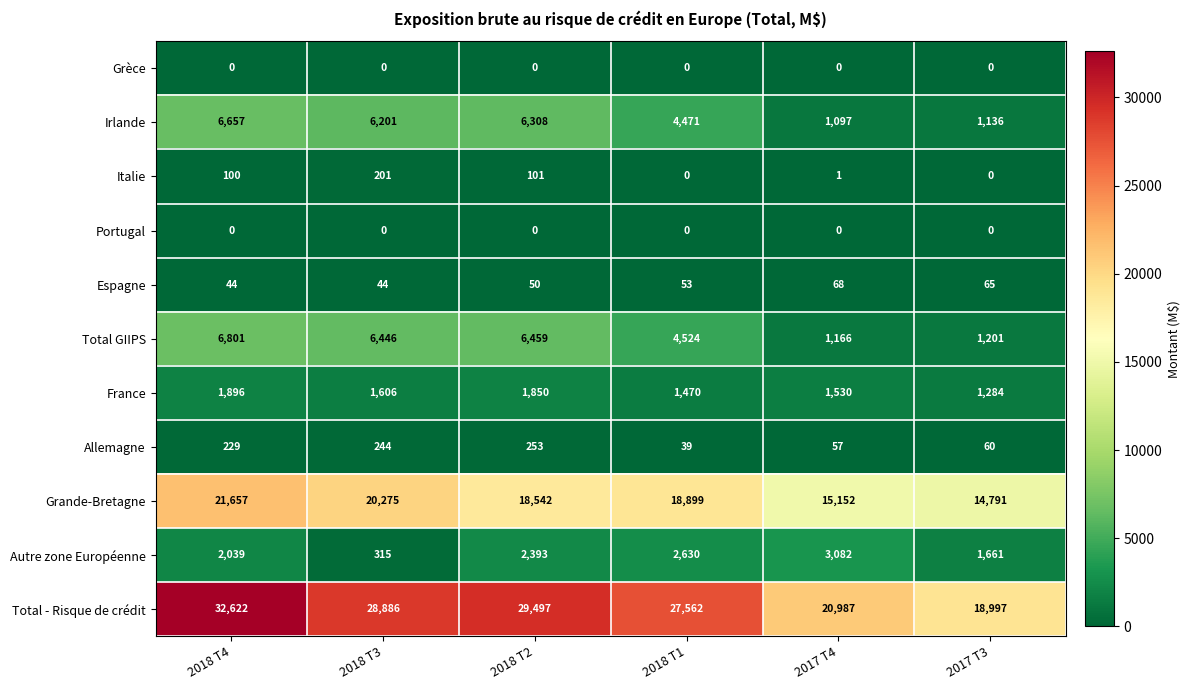

The value of Grande-Bretagne at 2018 T4 is 34725. True or false?

False